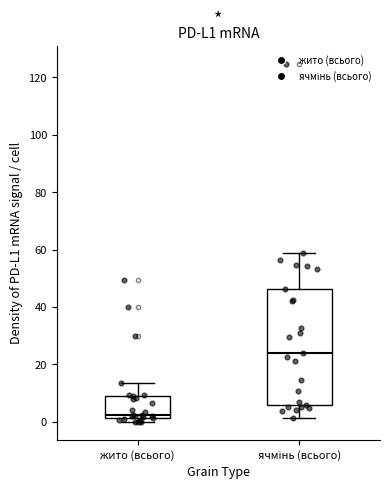

Which box's median line is the highest?

ячмінь (всього)